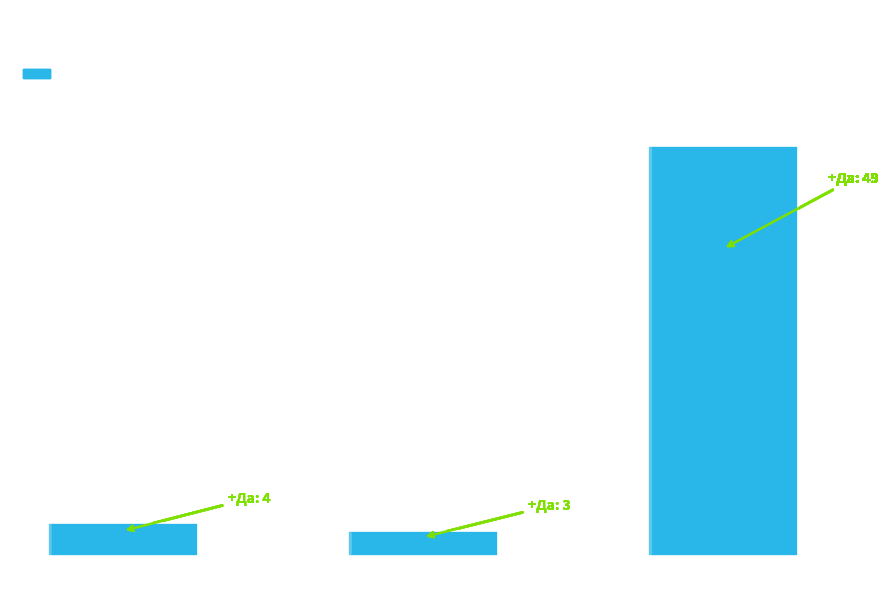

How many data points does each series have?

3